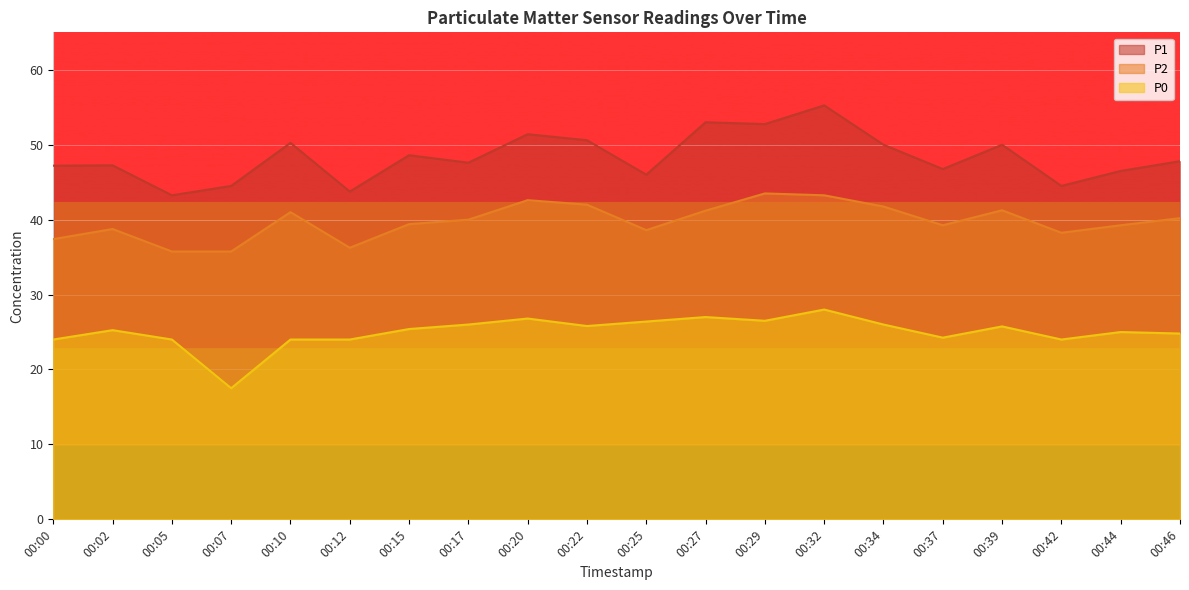

What is the sum of all P0 values?

500.4